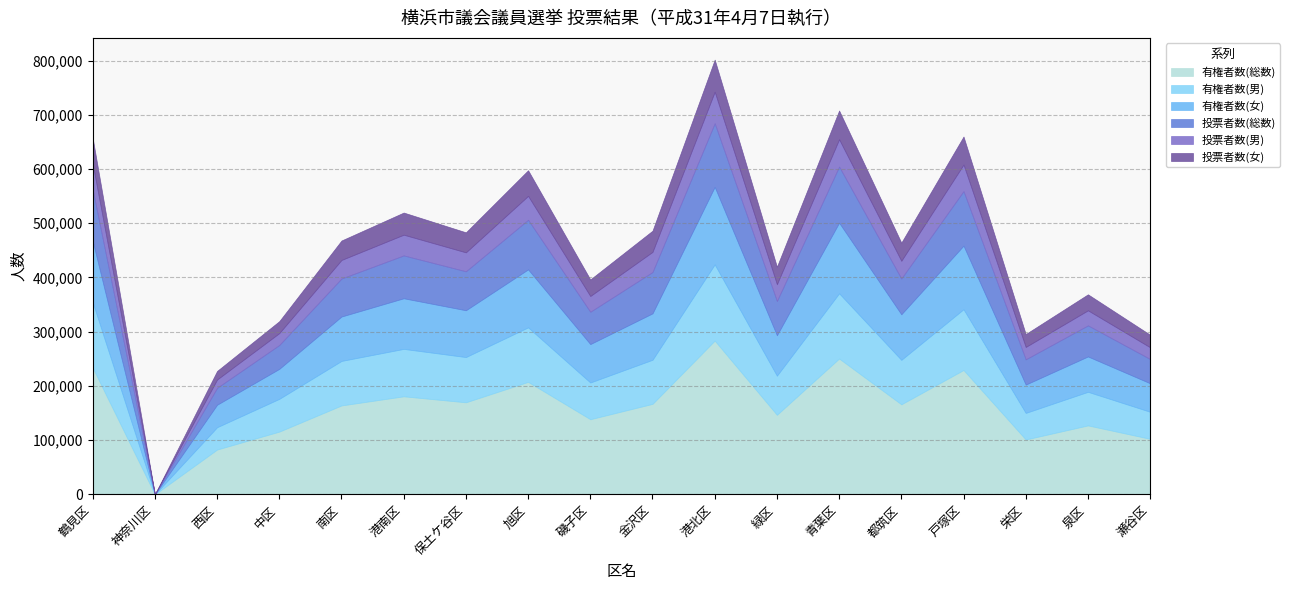

At how many categories does at least one series exceed 102198?

15